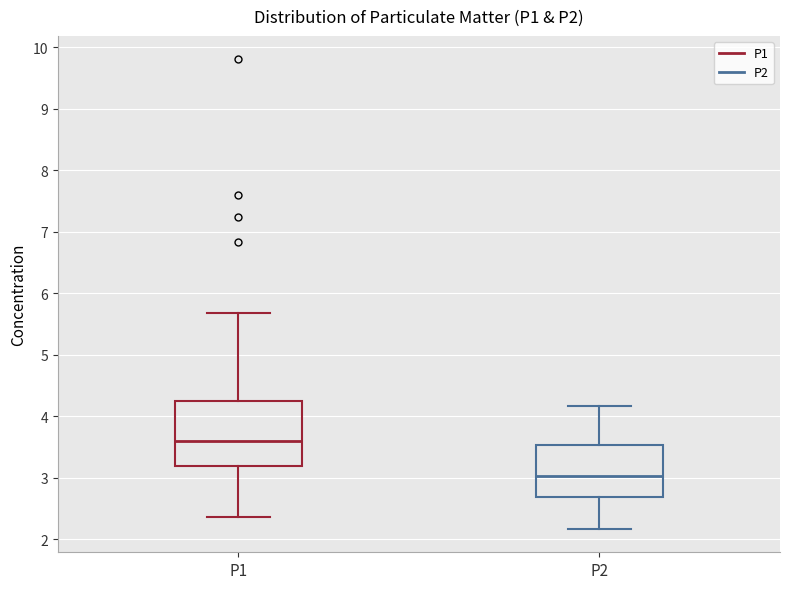

Which box's median line is the highest?

P1